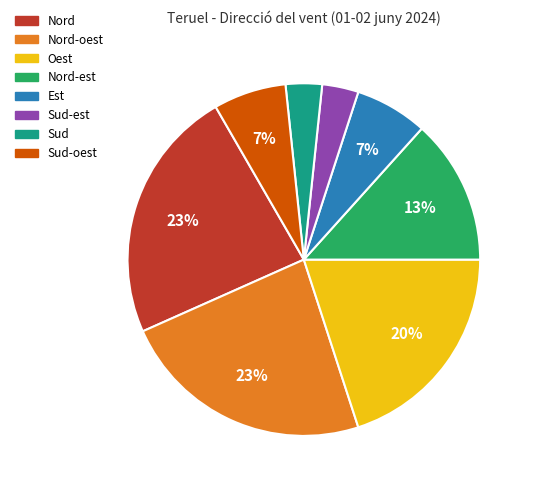

Is there a majority slice in this chart?

No